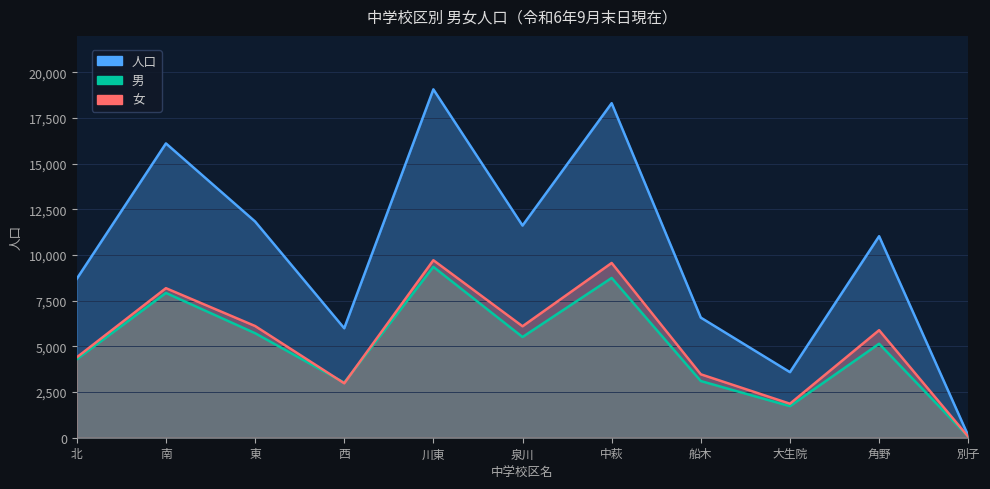

What is the total value across all series at 南?

32228